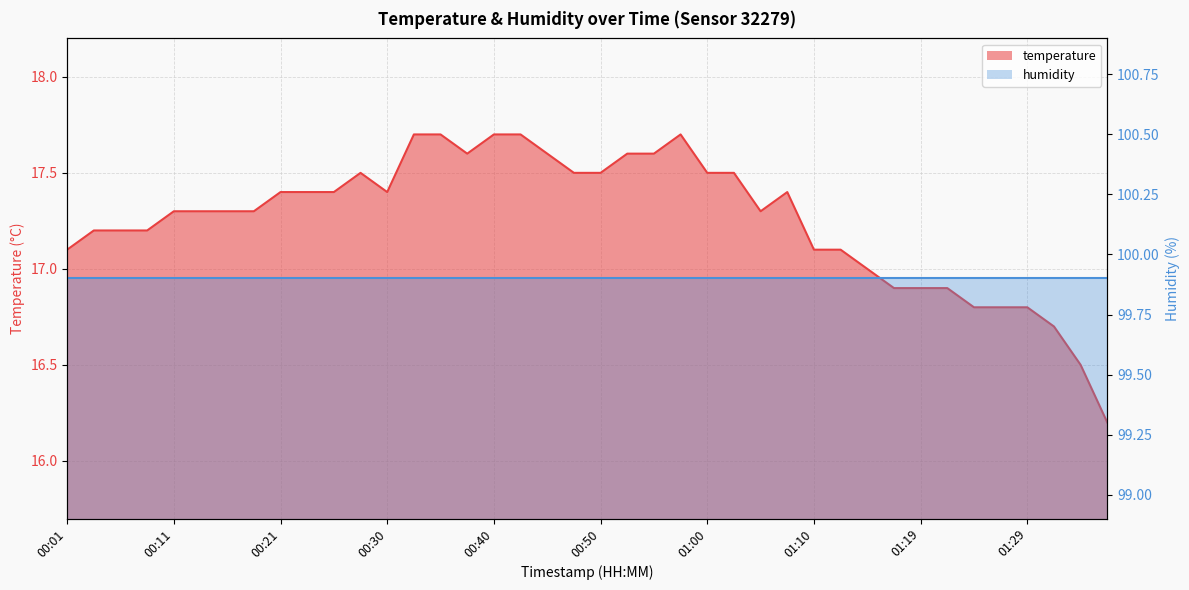

What is the maximum value shown in the chart?

17.7